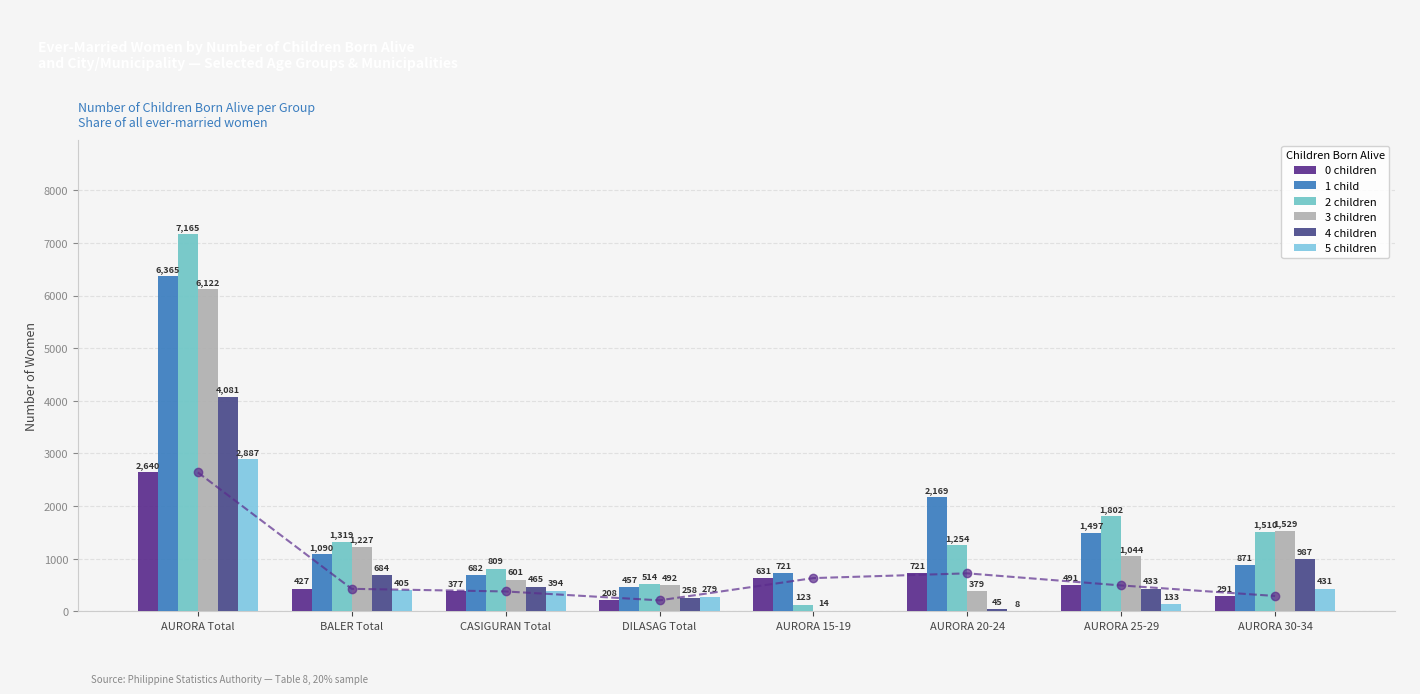

What is the maximum value shown in the chart?

7165